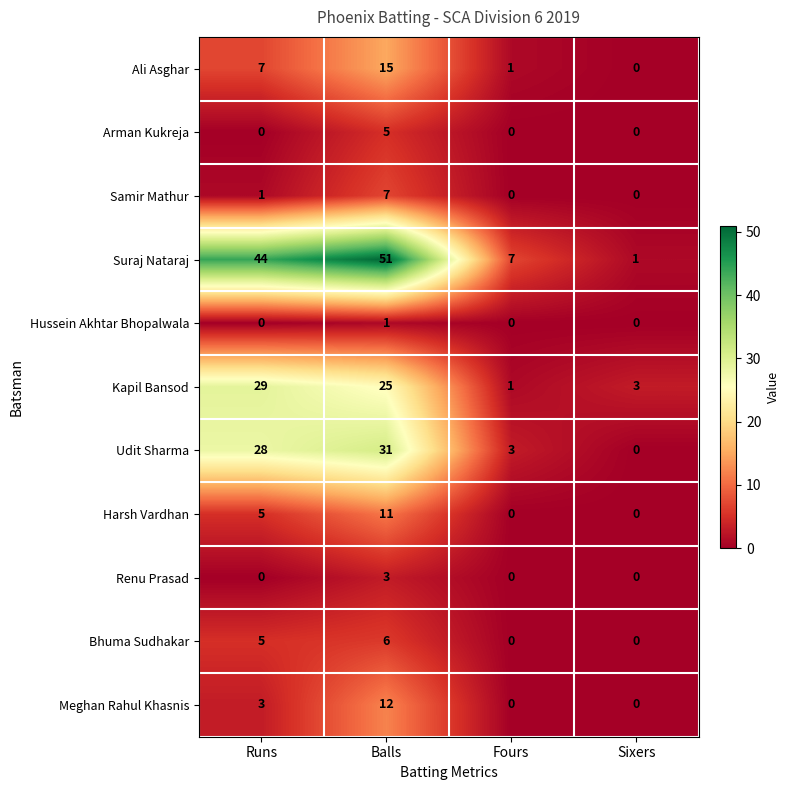

Which series has the widest spread of values?

Suraj Nataraj